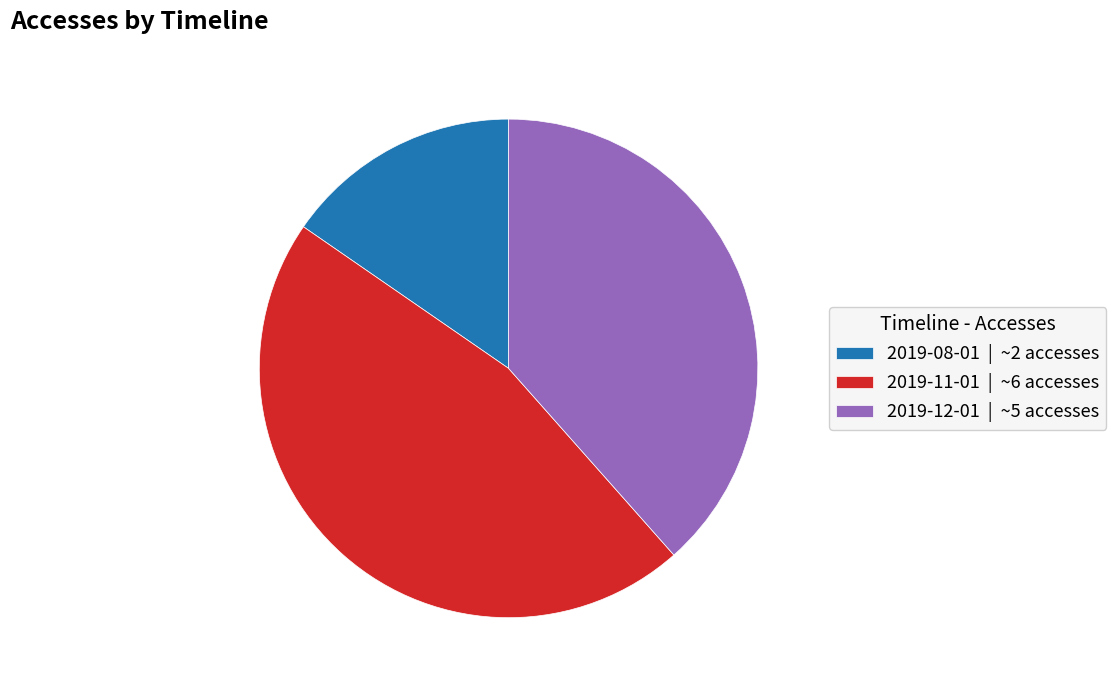

Does any single category account for the majority?

No